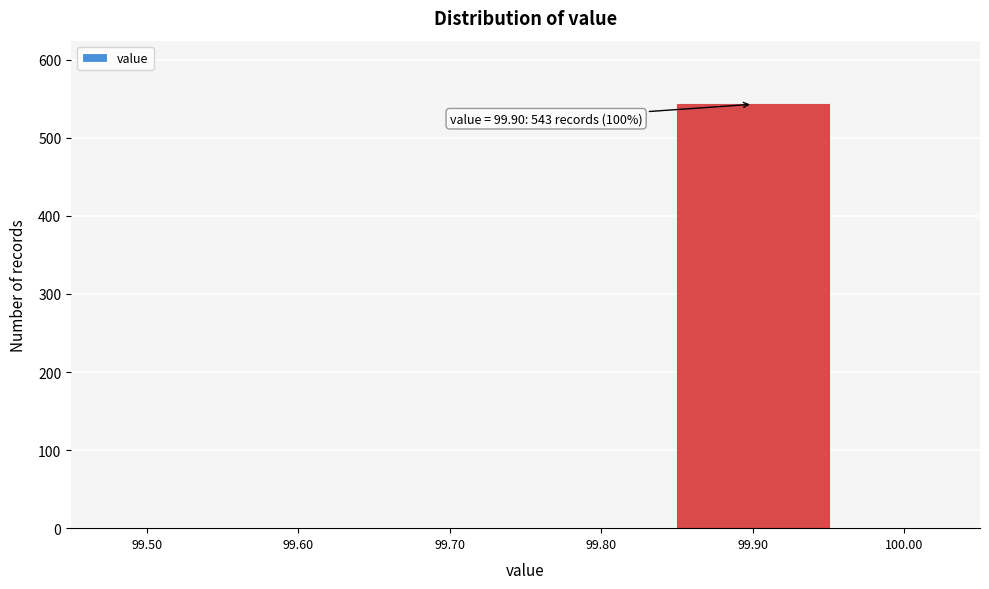

Reading right to left, what are all the values shown in this chart?

100.00=0	99.90=543	99.80=0	99.70=0	99.60=0	99.50=0